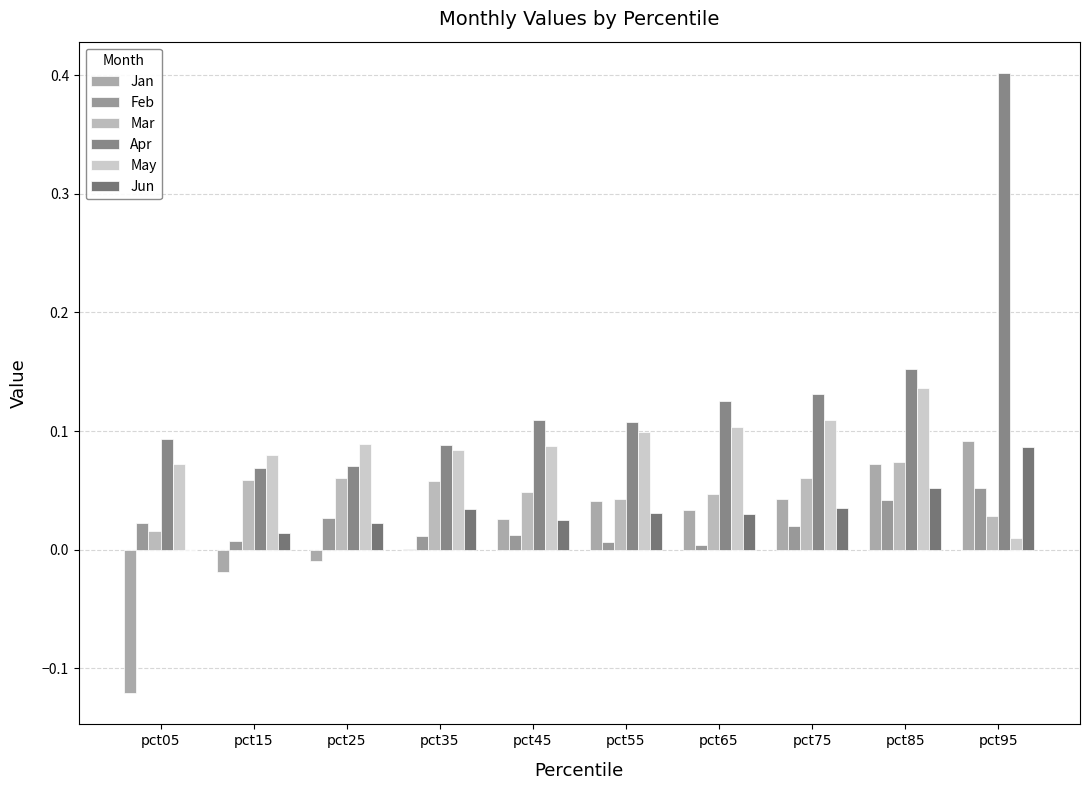

How many series are shown in this chart?

6